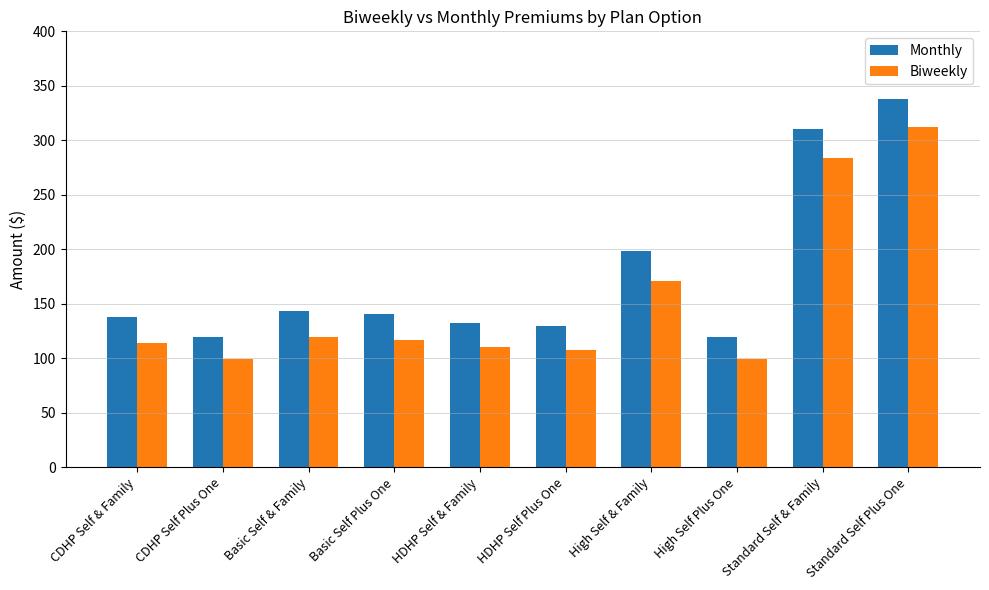

The value of Monthly at Standard Self Plus One is 520.6. True or false?

False